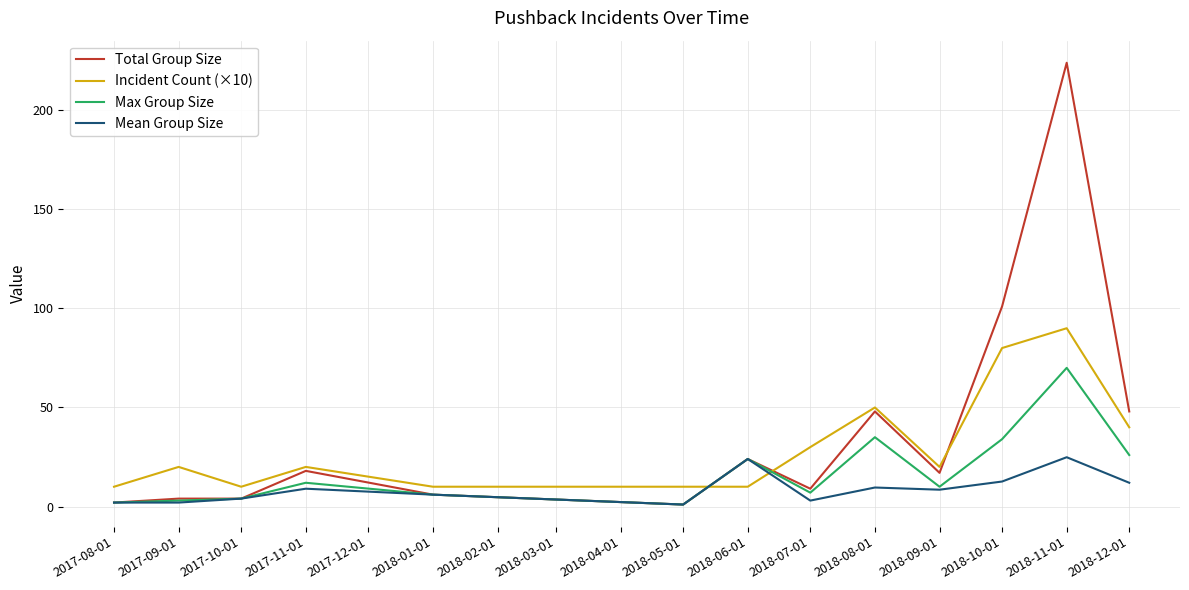

The value of Incident Count (×10) at 2017-10-01 is 10.0. True or false?

True